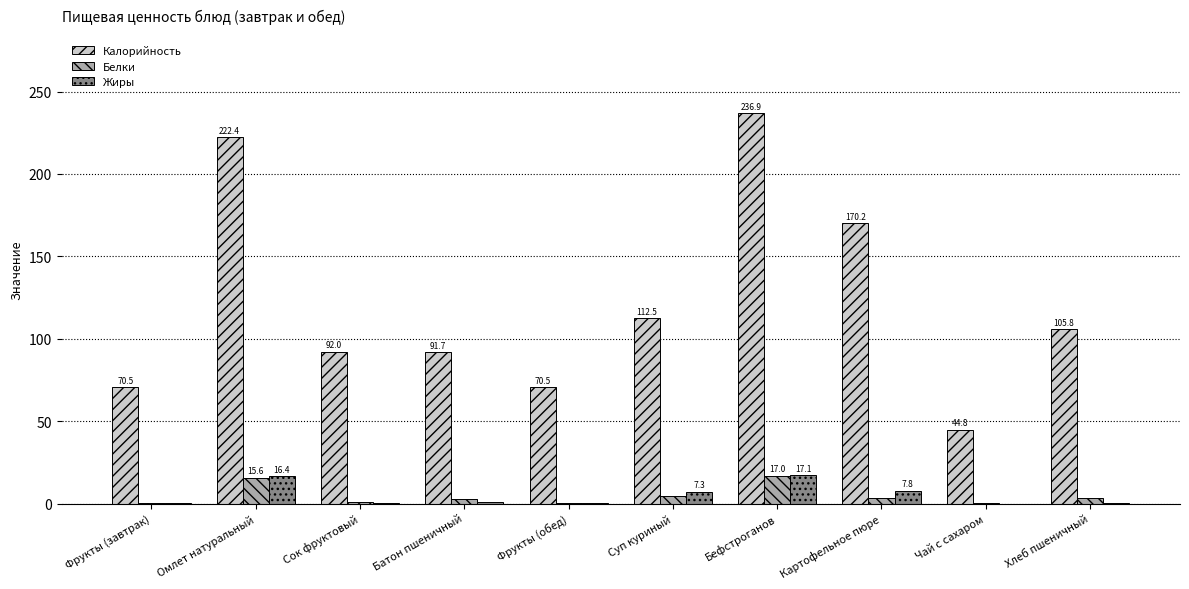

Are the bars horizontal?

No